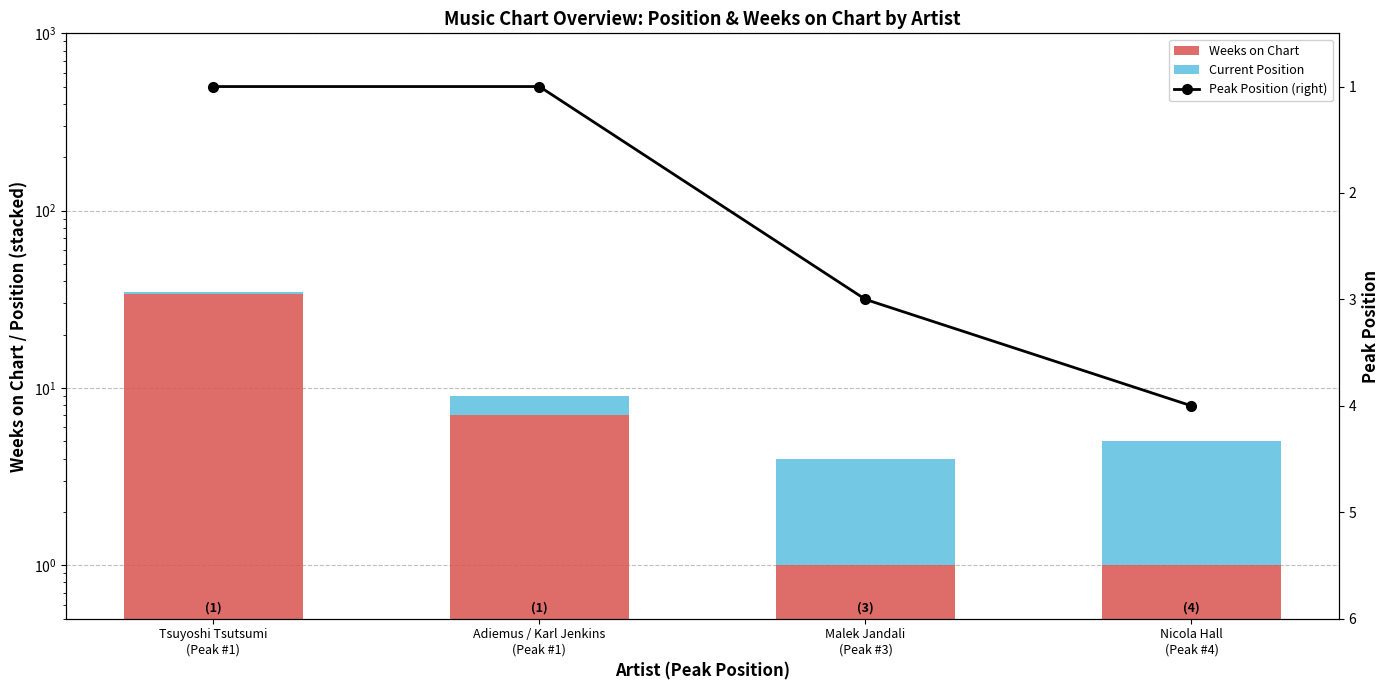

How many values in the Weeks on Chart series are below 7?

2